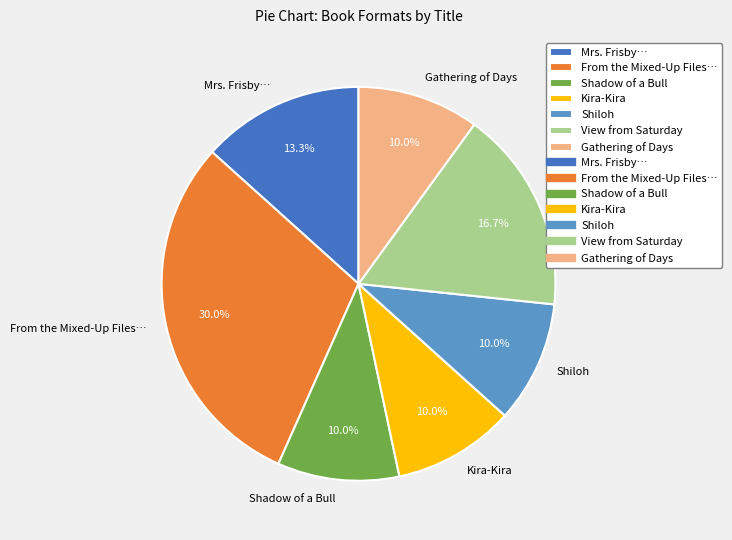

What percentage do Shadow of a Bull and Gathering of Days together represent?

20.0%